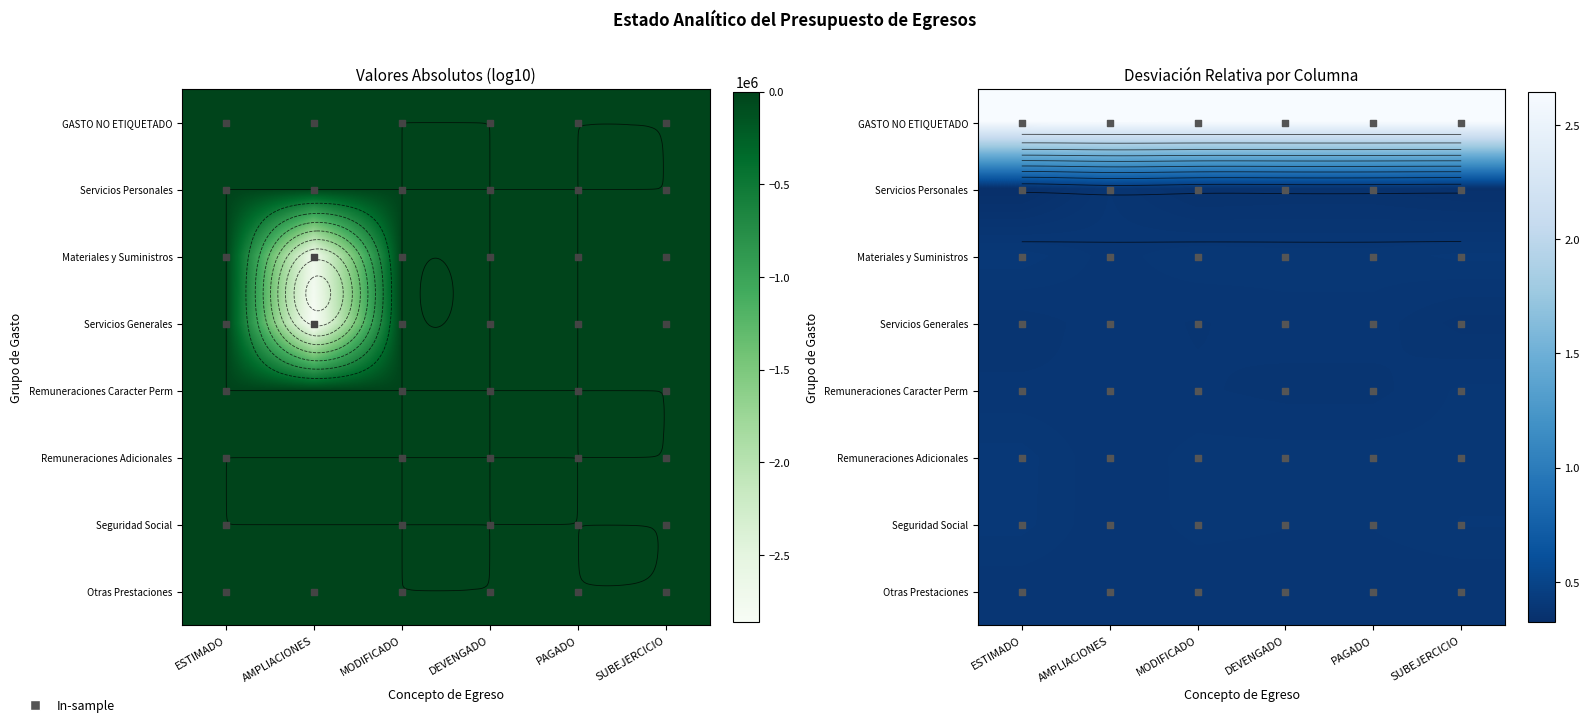

The value of Seguridad Social at DEVENGADO is 0.4. True or false?

True